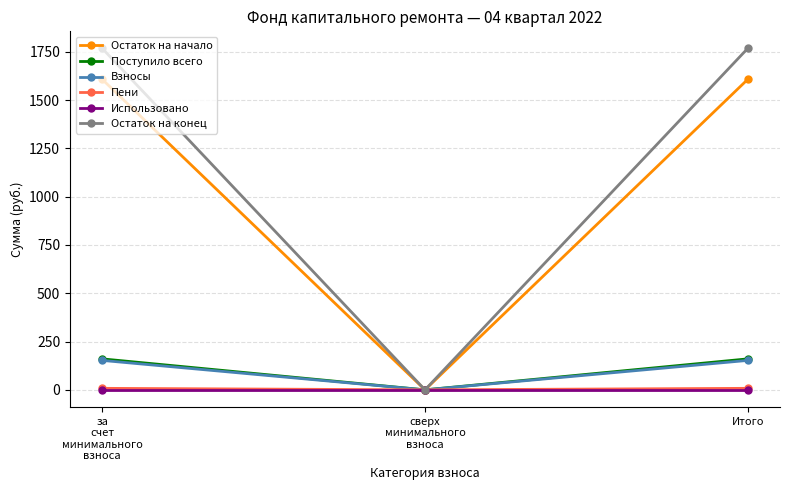

How many values in Поступило всего are above zero?

2